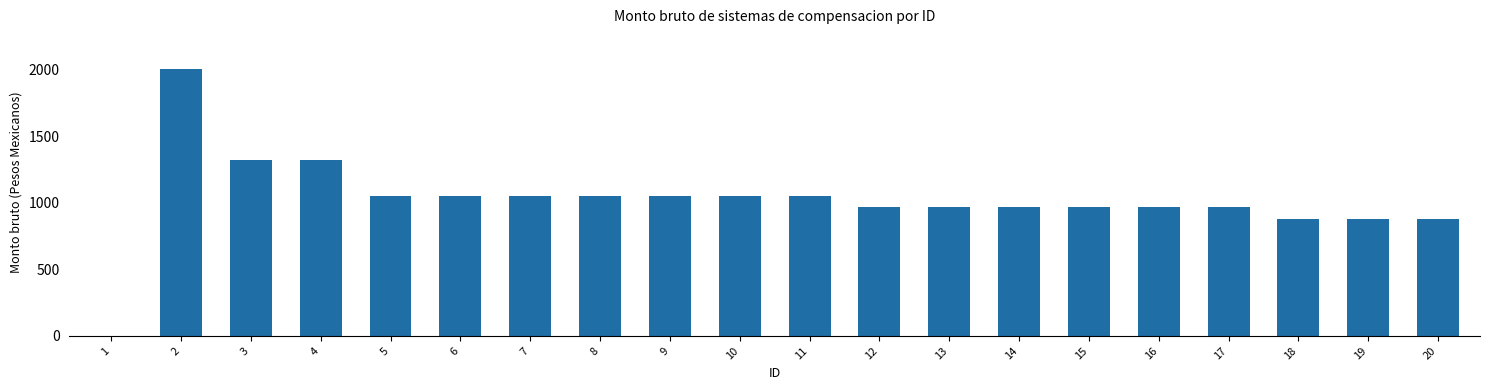

How many positive values are there?

19